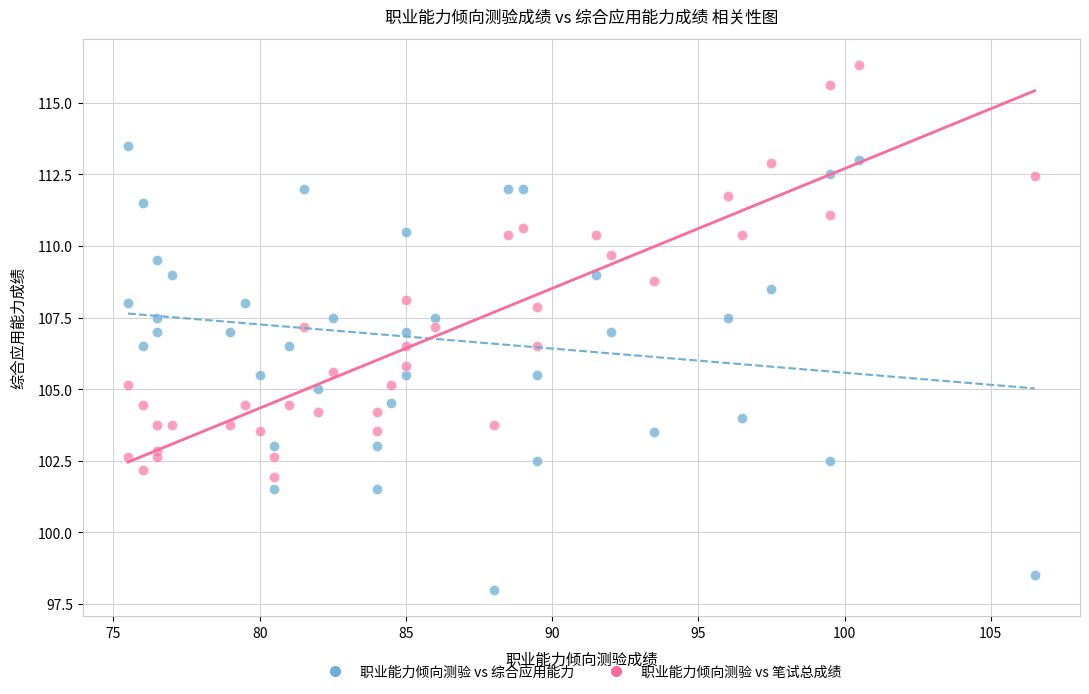

Across all data points, what is the range of X values (max minus min)?

31.0